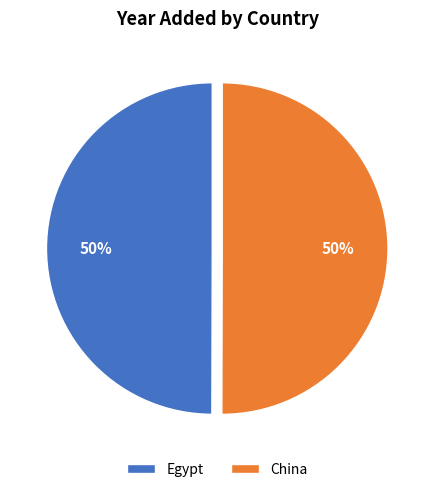

Combined, do China and Egypt account for over 50%?

Yes